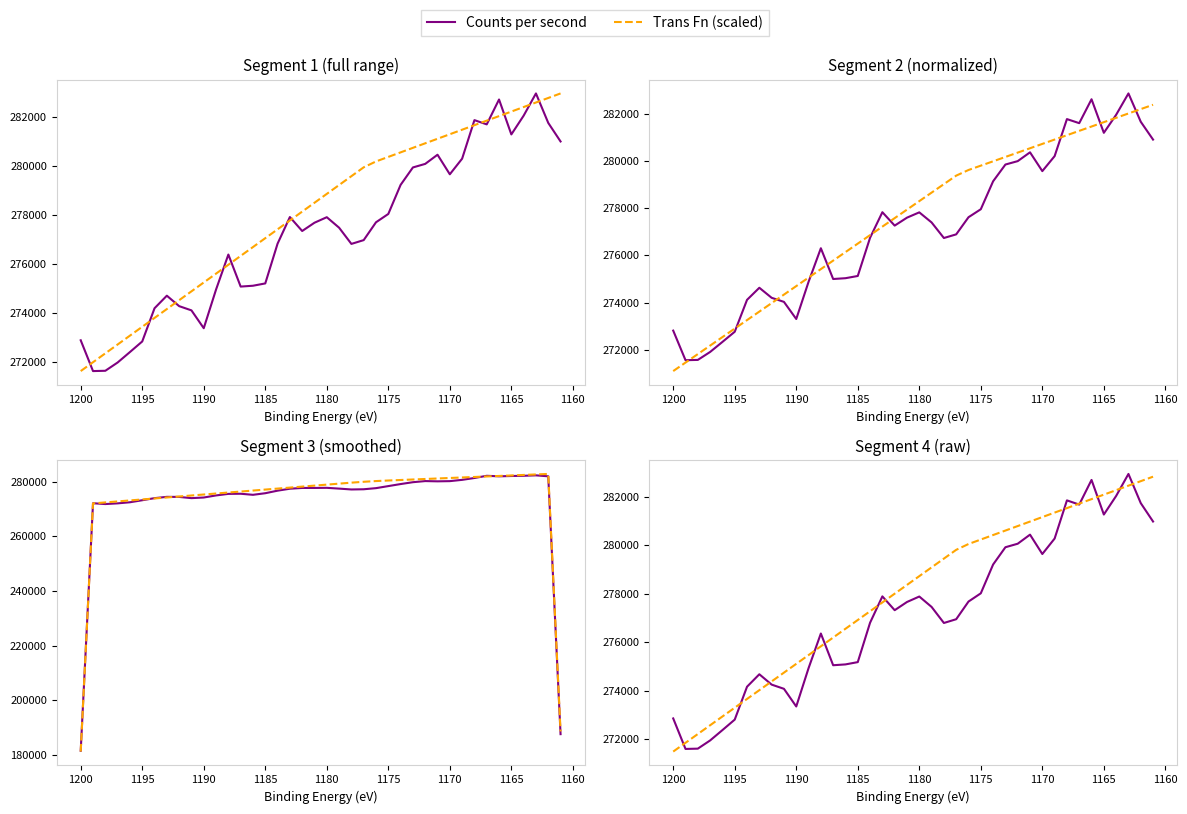

List the series in order of their overall mean, lowest first.

Counts per second, Trans Fn (scaled)